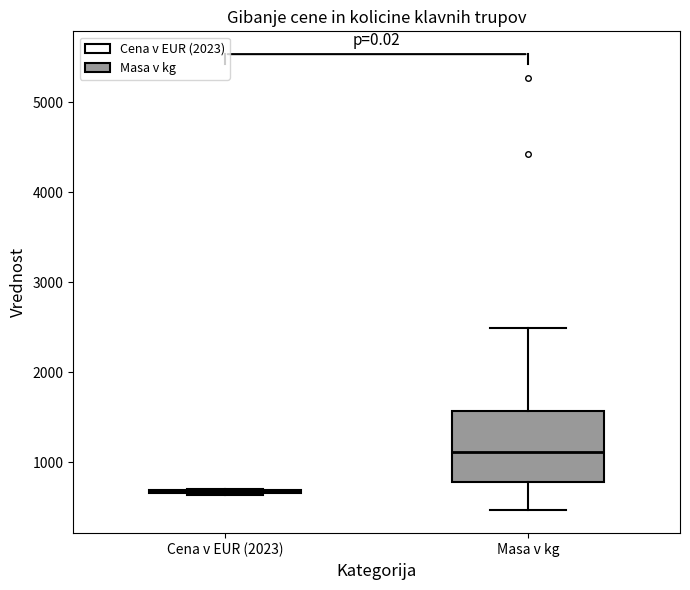

Reading left to right, read every box against the y-axis: the position of its median line, the range the box covers, and the ends of its whiskers. The values are not printed on the chart, so give them approximately, as read against the axis.

Cena v EUR (2023): box collapsed to a line at 700, whiskers 600 to 700
Masa v kg: median 1100, box 800 to 1600, whiskers 500 to 2500